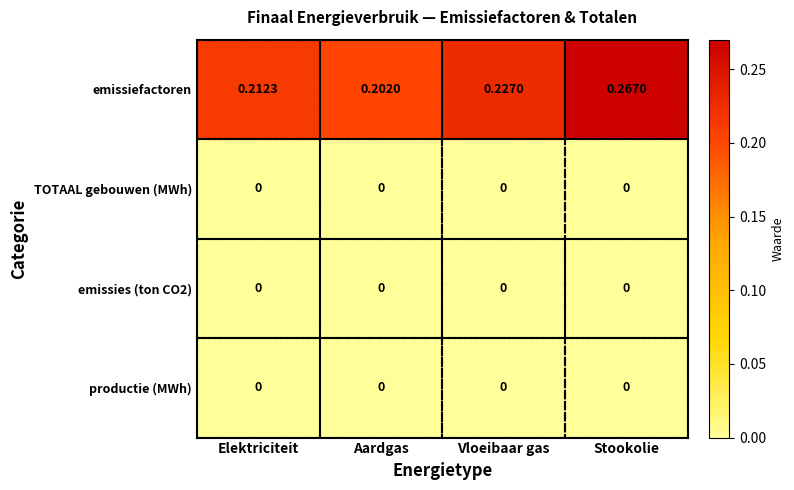

At which category is the sum across all series the highest?

Stookolie